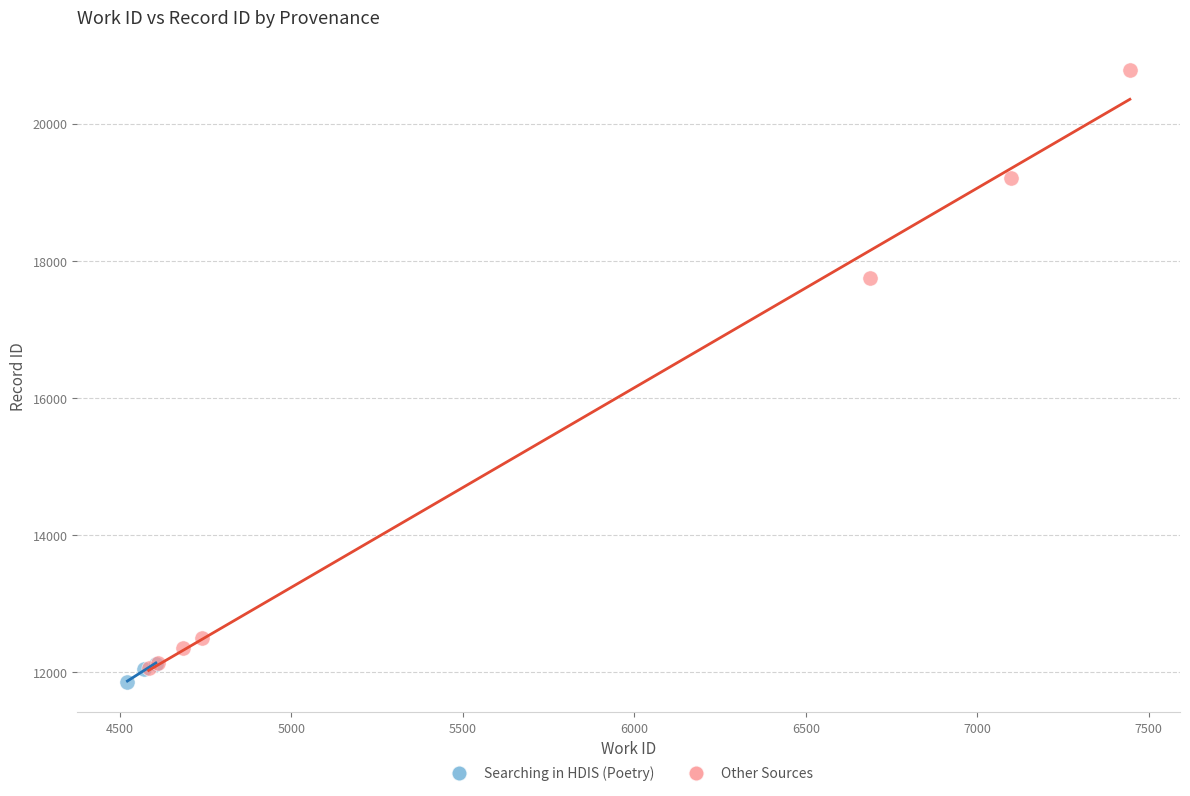

Which series contains the lowest Y value?

Searching in HDIS (Poetry)